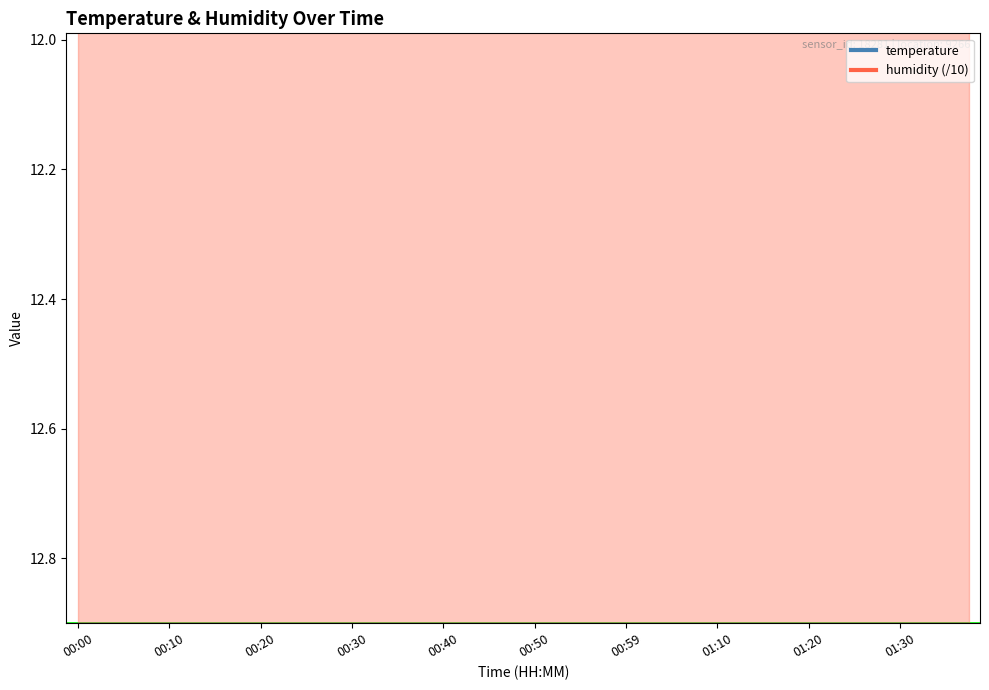

True or false: there are more than 1 points higher than both neighbors.

True